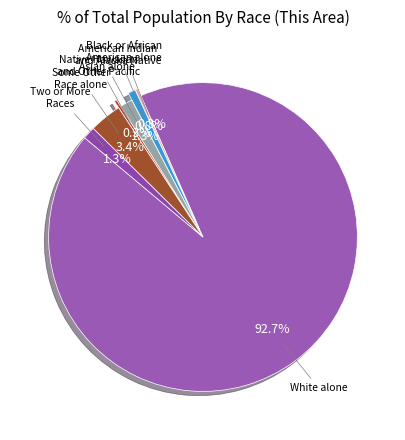

Which slice is the largest?

White alone